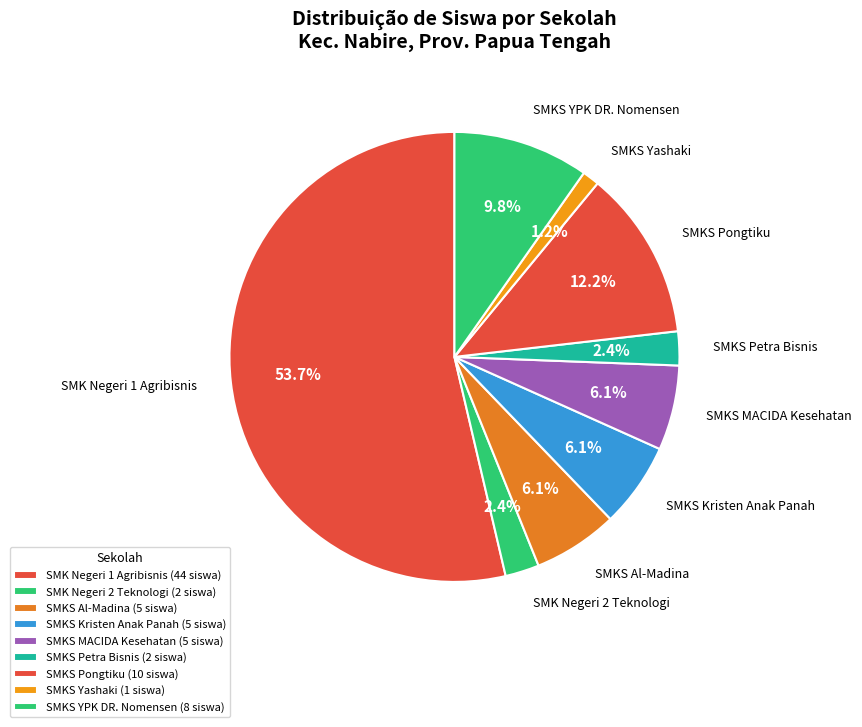

Which has a higher value, SMKS Kristen Anak Panah or SMKS Pongtiku?

SMKS Pongtiku